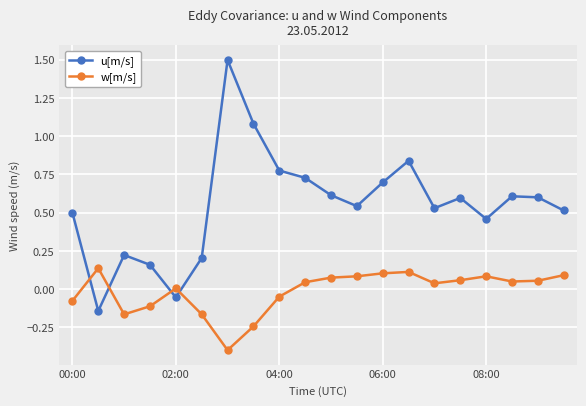

Which series has the largest total across all categories?

u[m/s]